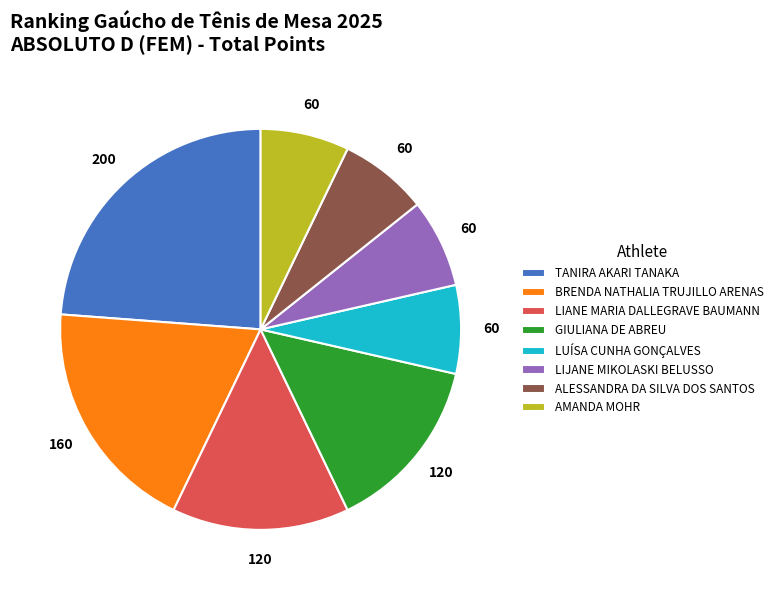

Which category has the biggest portion of the pie?

TANIRA AKARI TANAKA